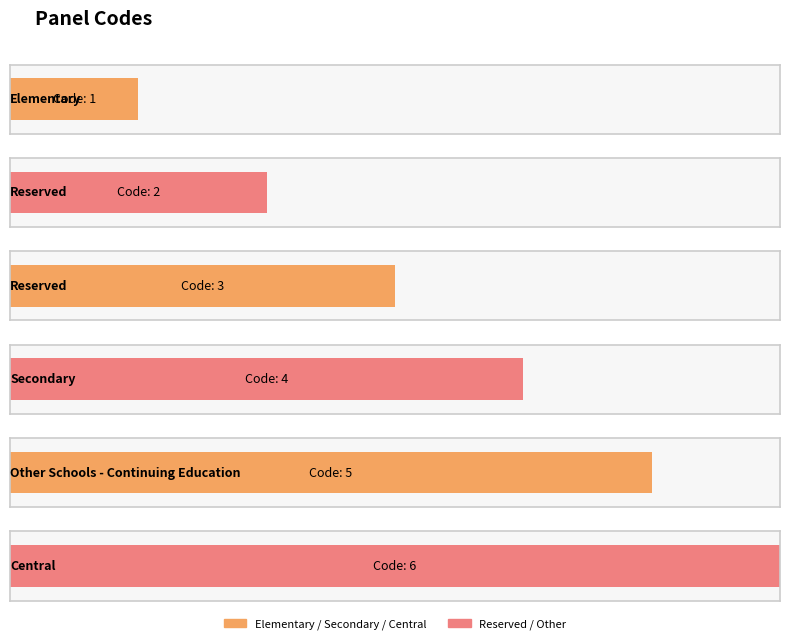

What is the difference between the second highest and second lowest values?

3